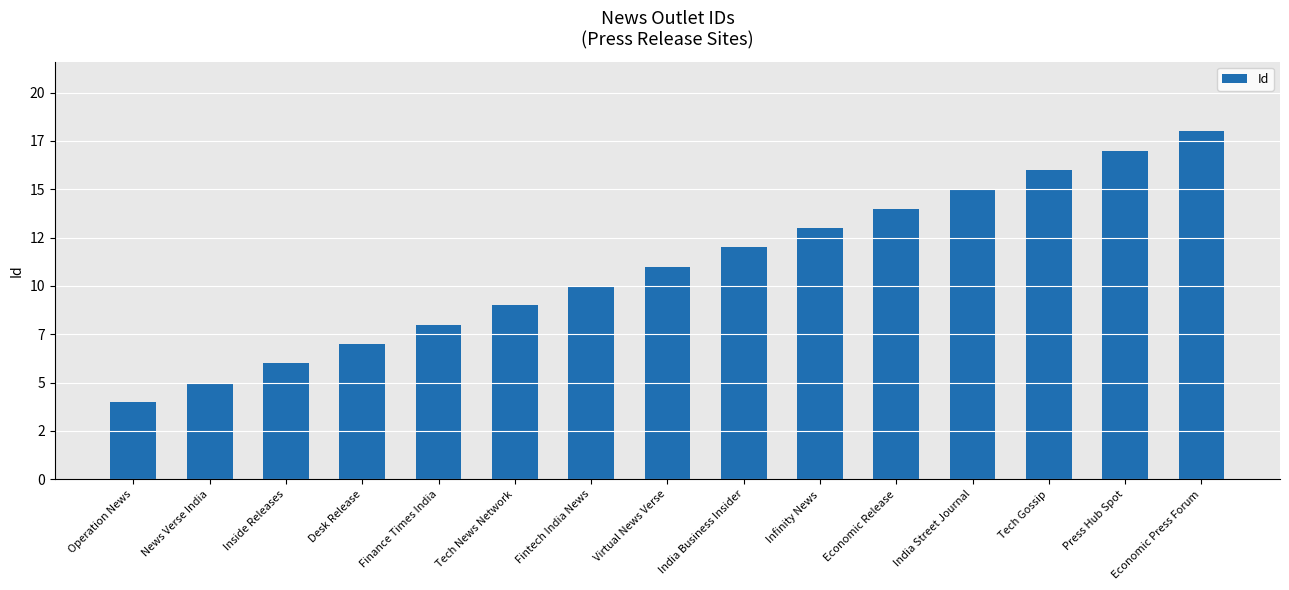

Reading right to left, extract all data points from this chart.

18	17	16	15	14	13	12	11	10	9	8	7	6	5	4